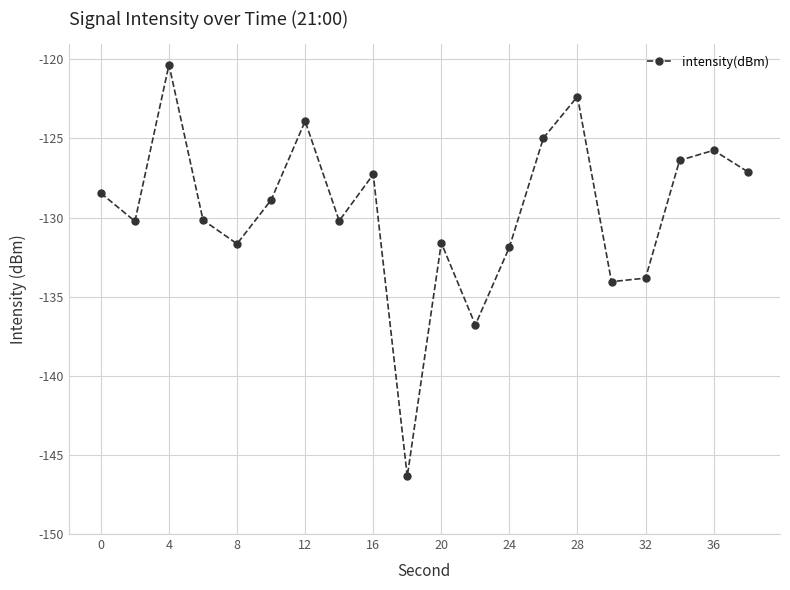

How many values are below -128?

12